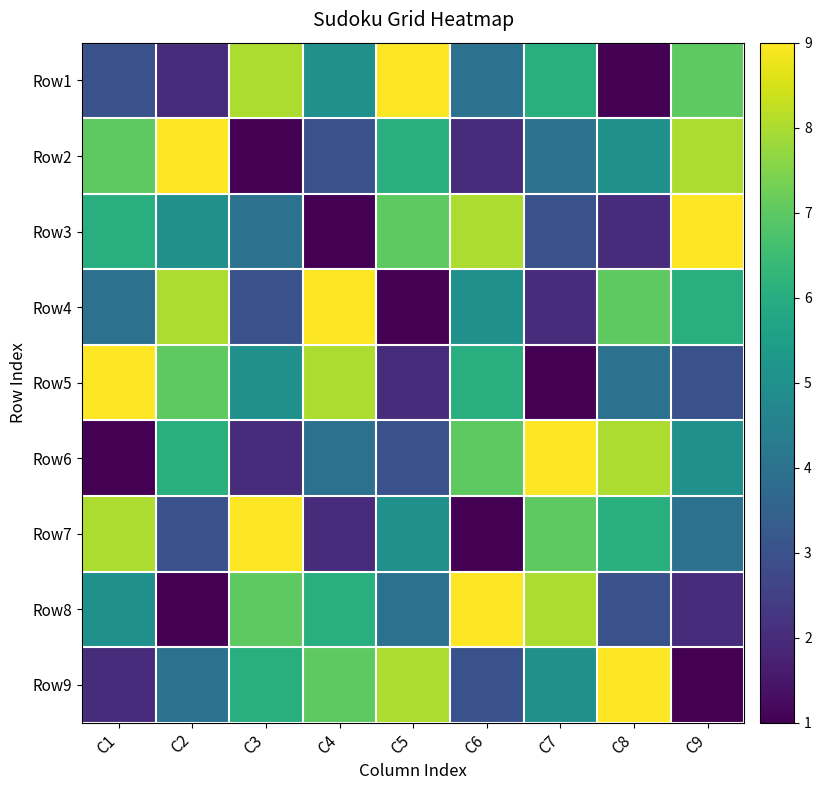

Which has a higher value, C5 or C7?

C5